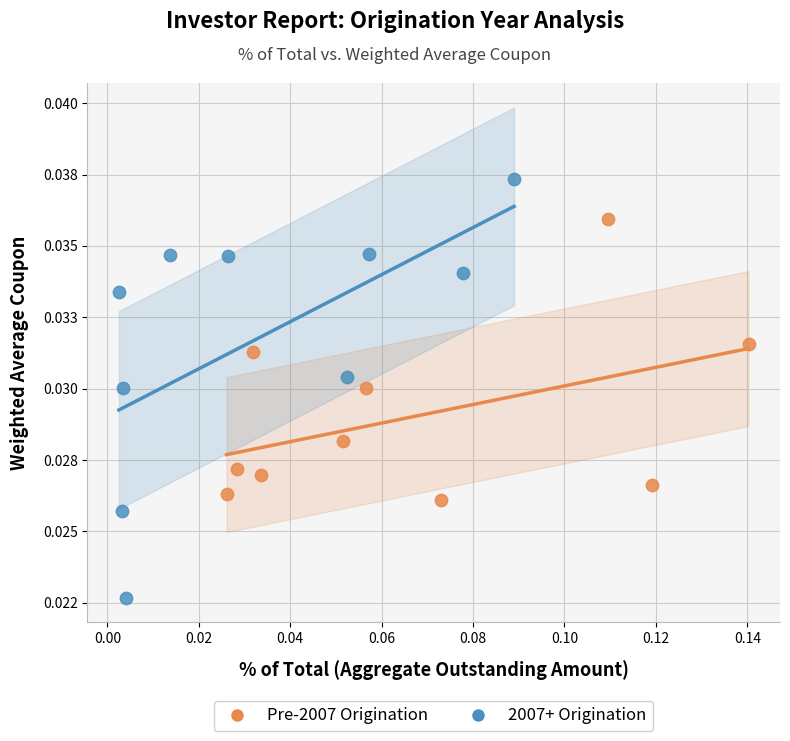

What are all the series names shown in the legend?

Pre-2007 Origination, 2007+ Origination